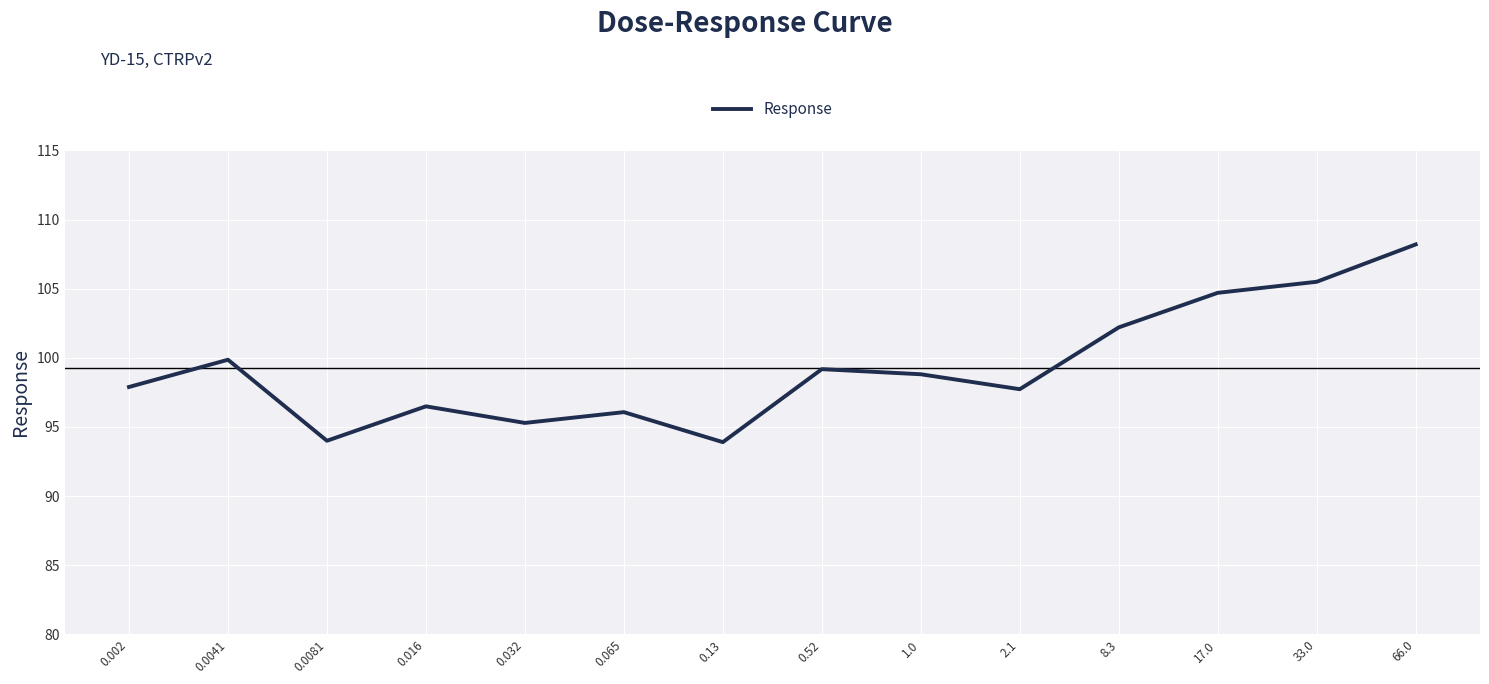

What position from the right is 0.0081?

12